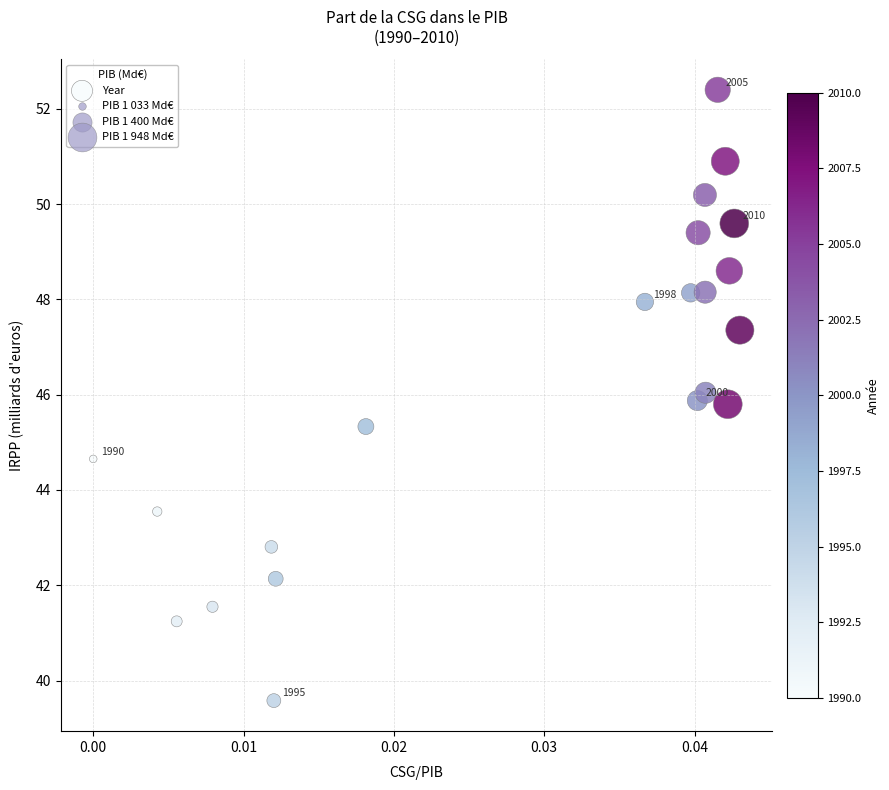

What is the range of Y values (max minus min)?

12.8